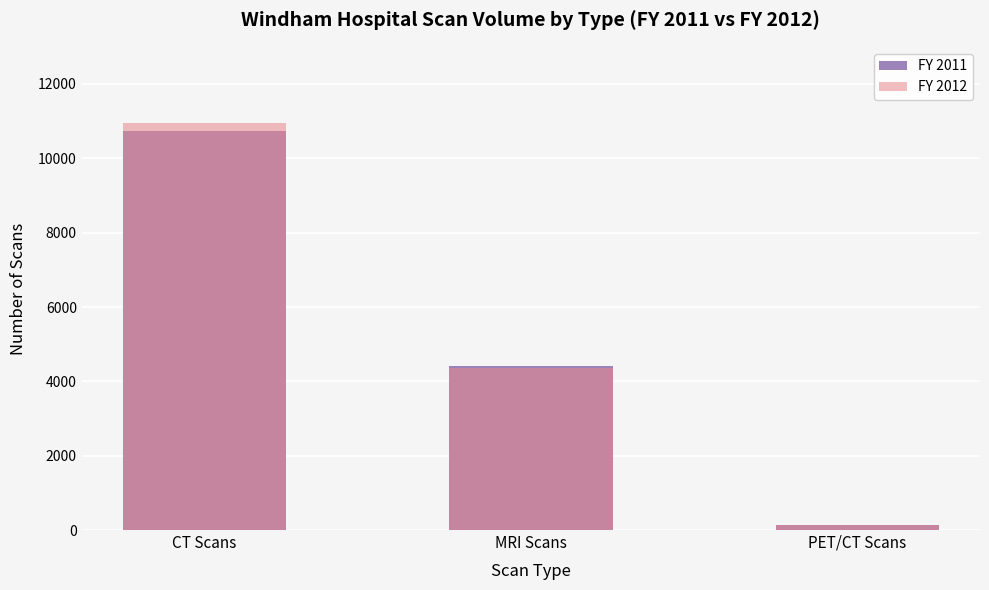

Reading left to right, what are all the values shown in this chart?

FY 2011: 10745	4415	126
FY 2012: 10948	4348	141